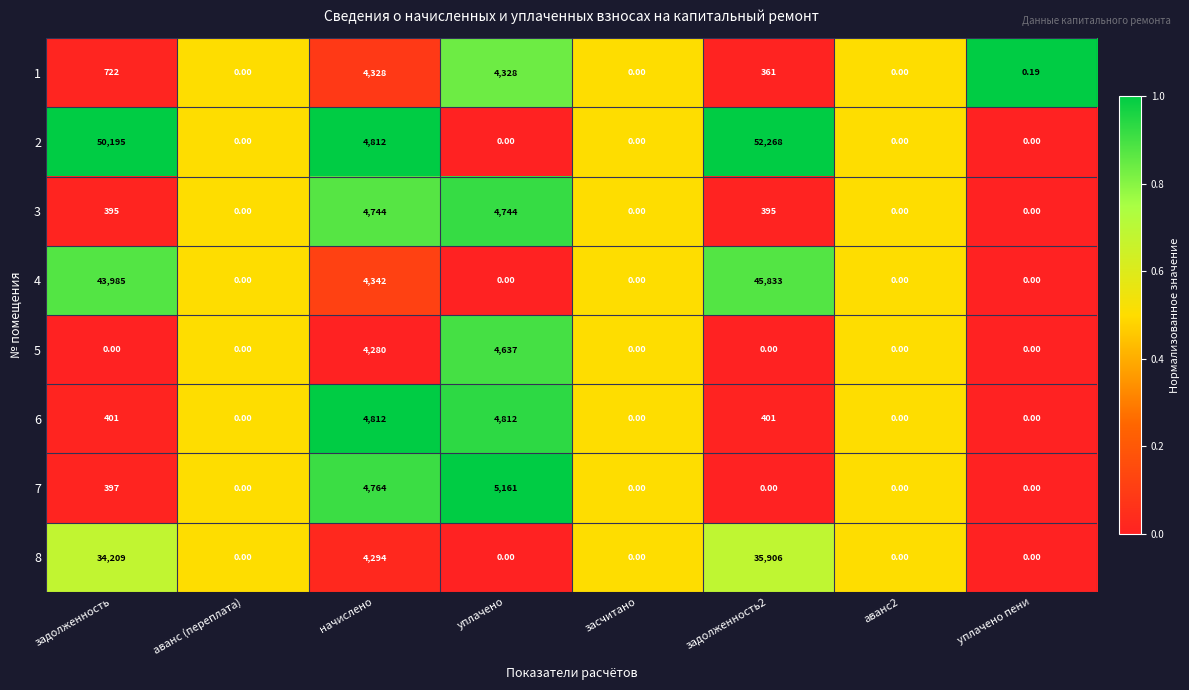

Where is 5 nearest to the value 2318?

начислено